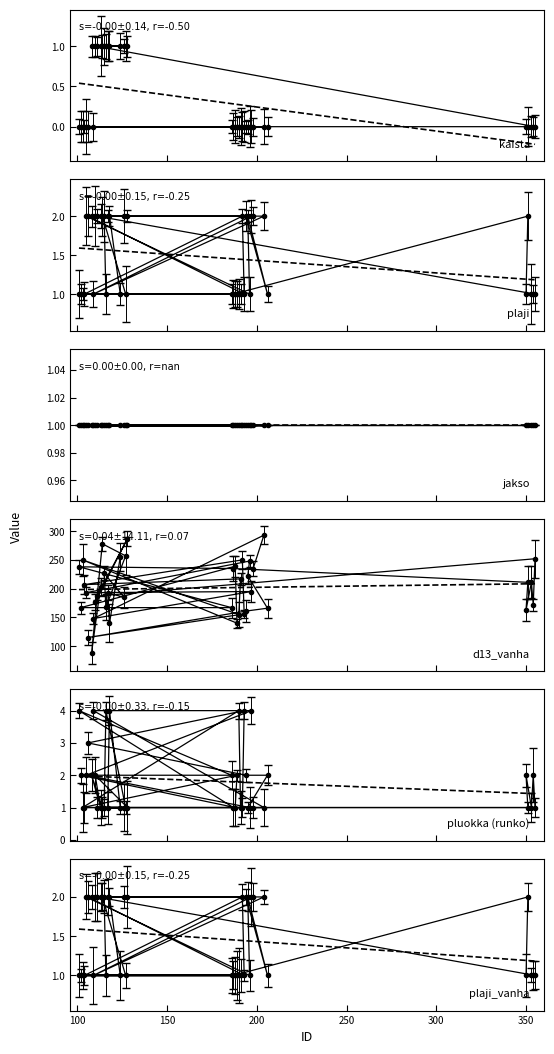

How many lines are shown in the chart?

5